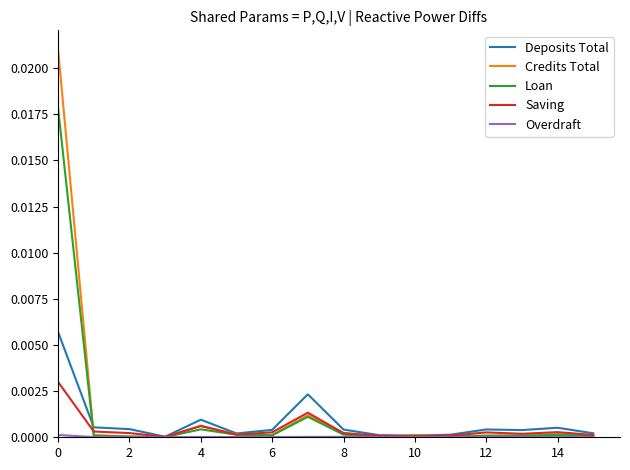

Which series has the largest range (max minus min)?

Credits Total